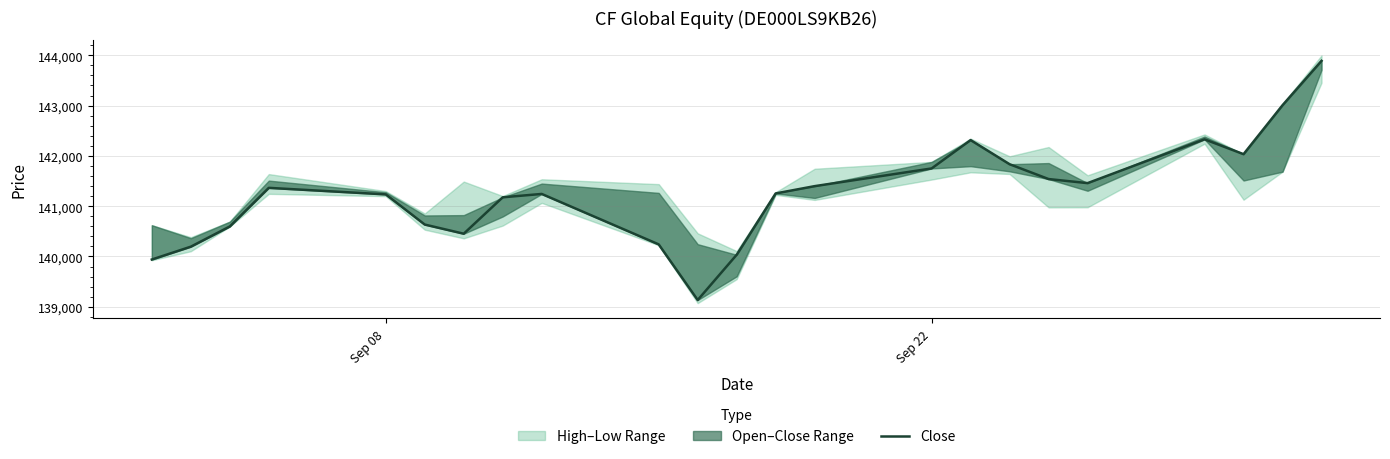

How many lines are shown in the chart?

1